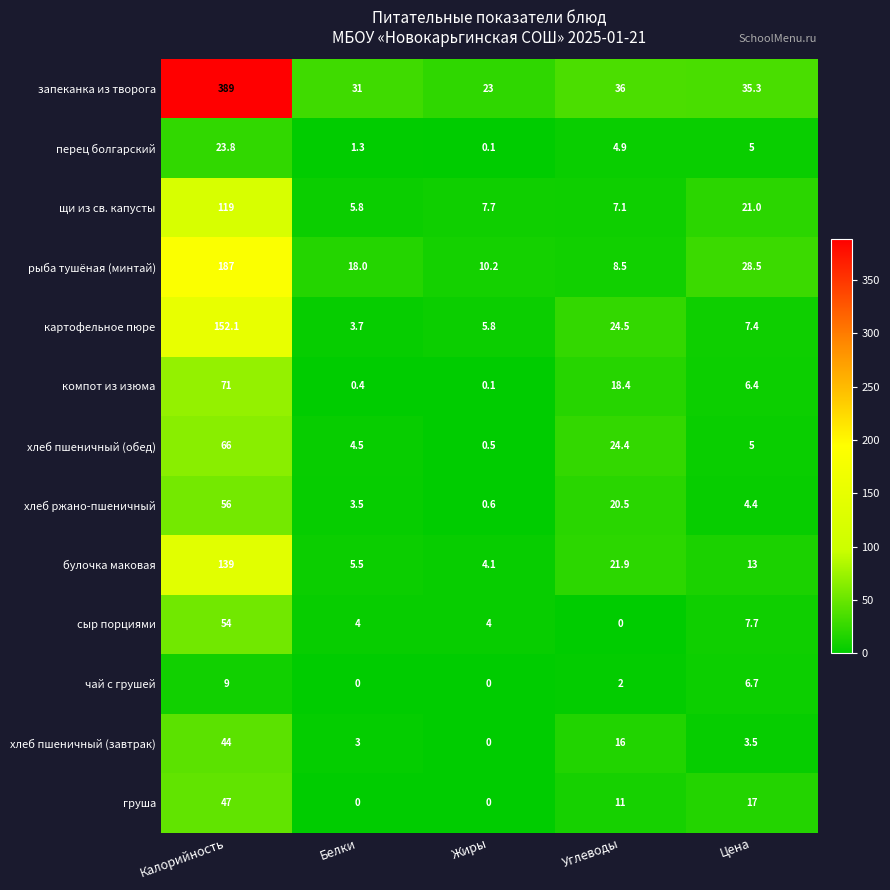

What is the difference between the maximum and minimum values in the рыба тушёная (минтай) series?

178.5